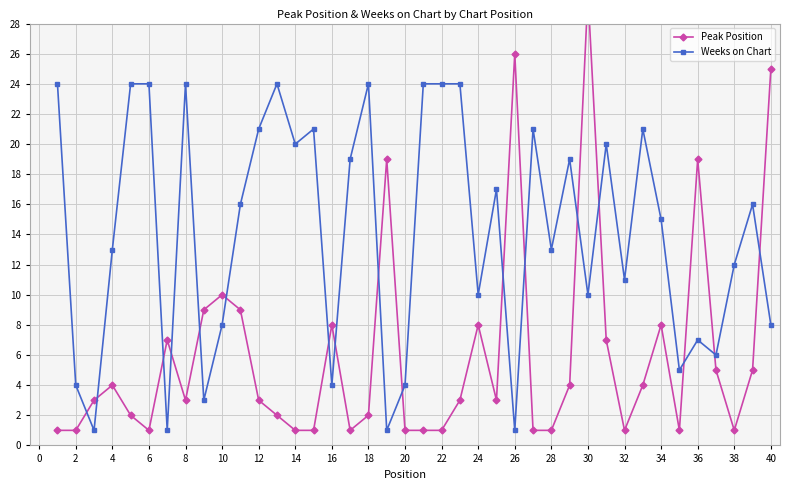

The Weeks on Chart series shows 10 at 6. True or false?

False